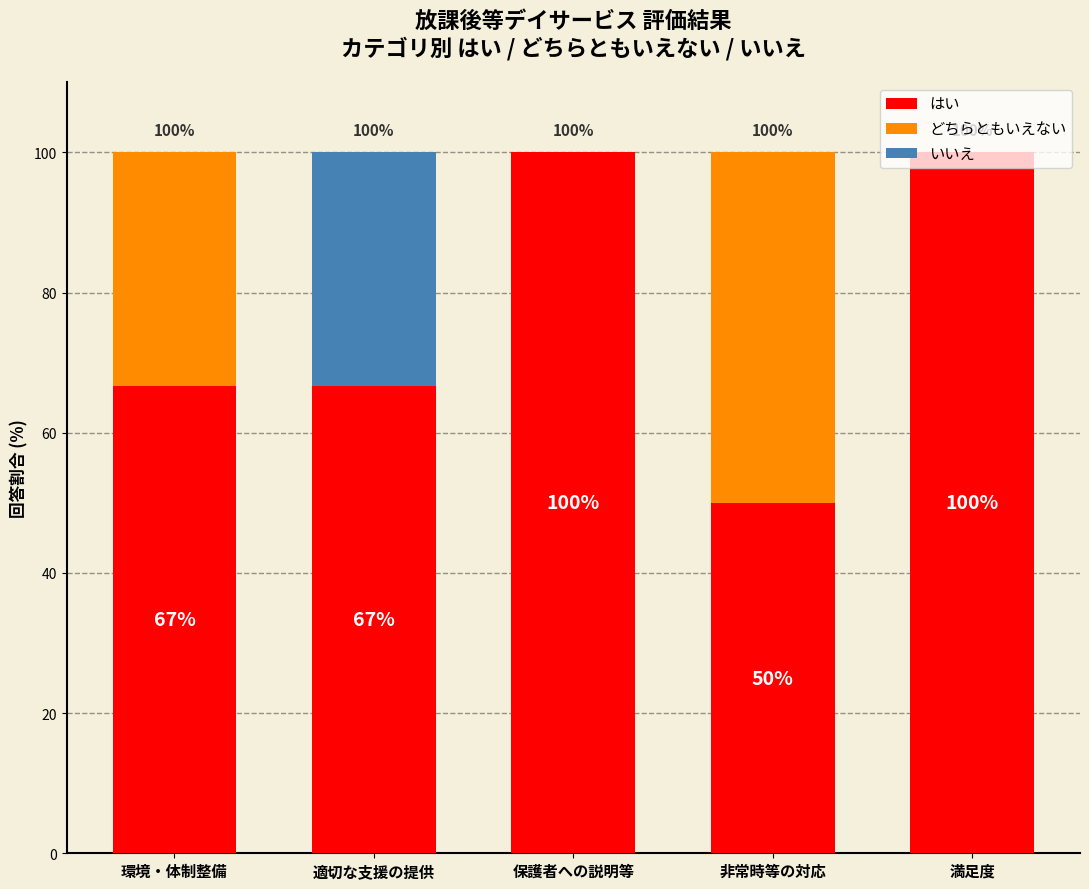

True or false: はい has a value of 94.6 at 環境・体制整備.

False